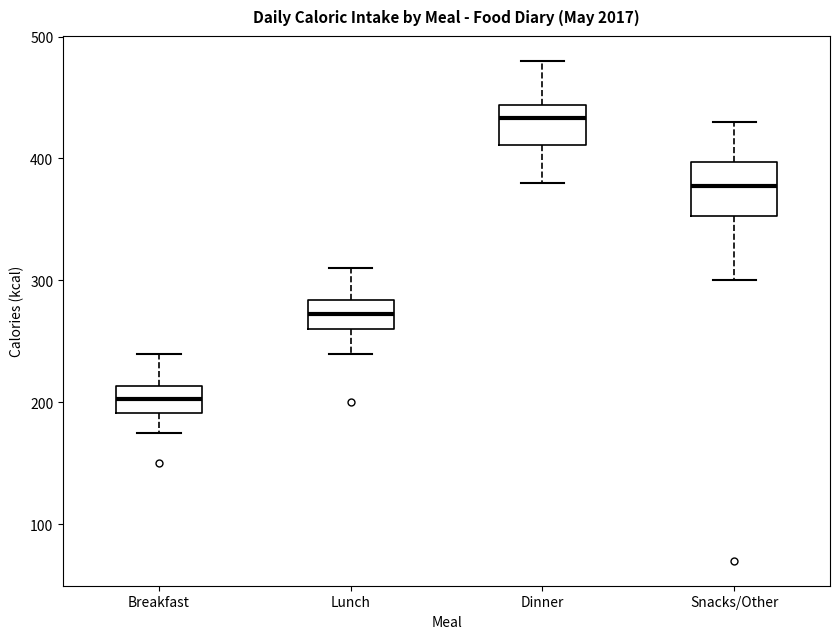

Where is the lower edge of the box for Lunch on the y-axis? The values are not printed on the chart, so give them approximately, as read against the axis.

260